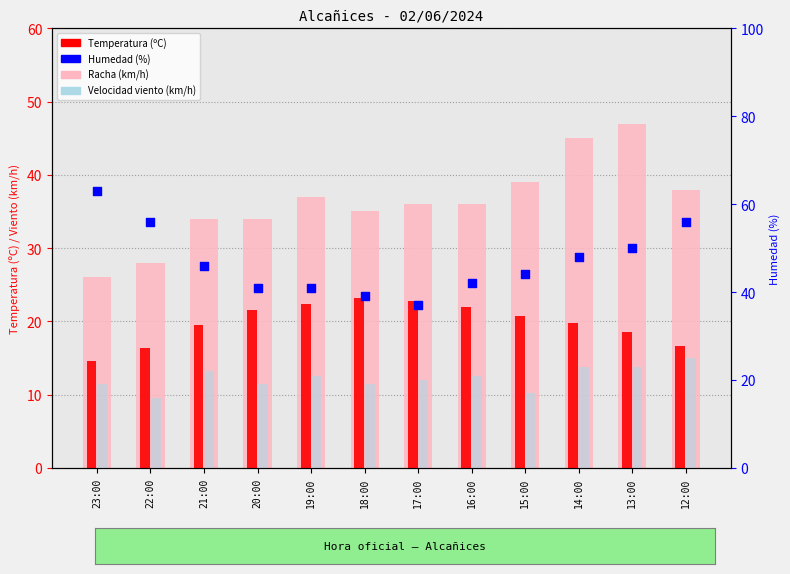

Which series has the largest total across all categories?

Humedad (%)